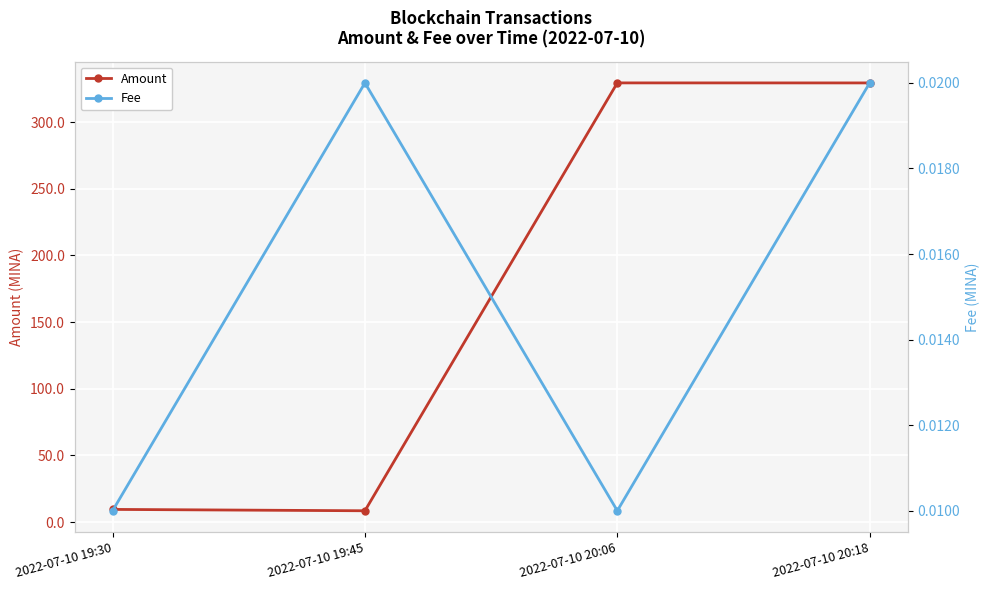

How many lines are shown in the chart?

2